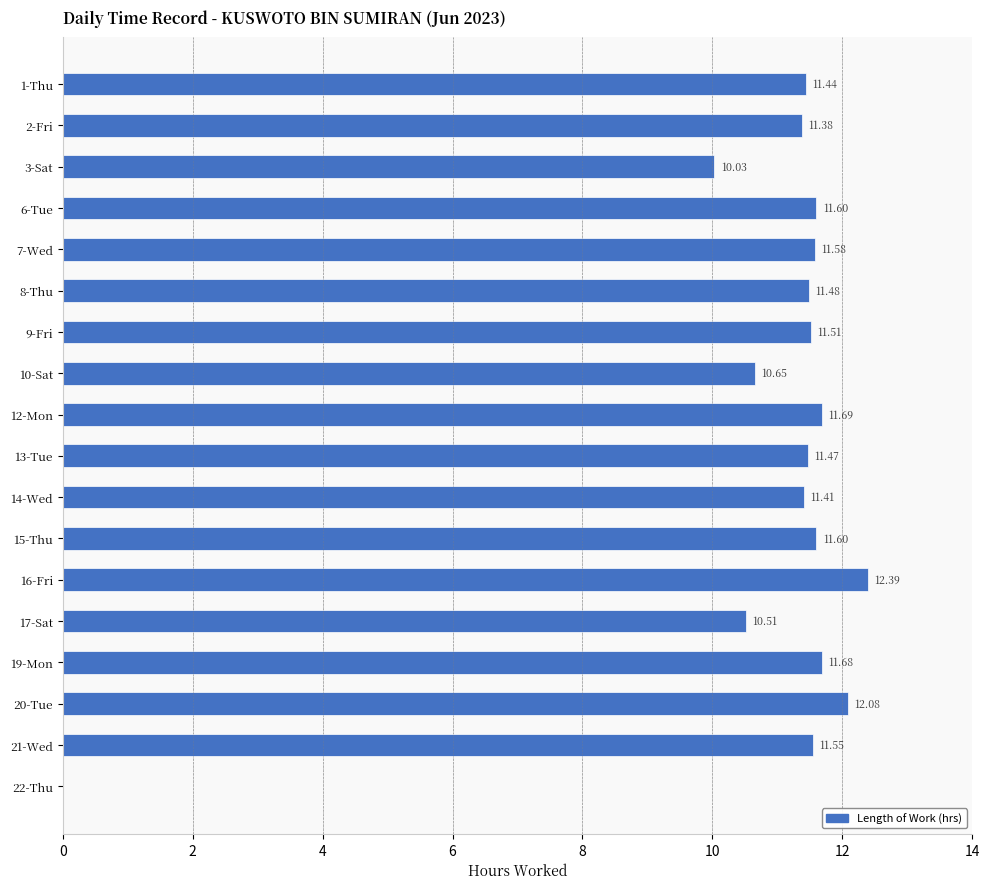

Are the bars horizontal?

Yes